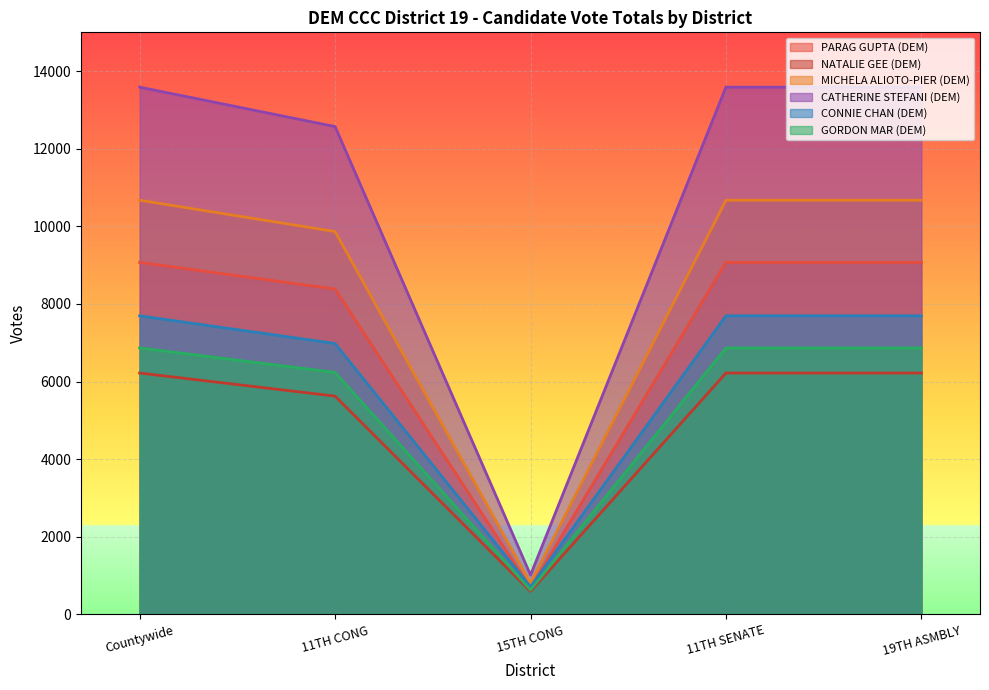

What is the sum of the CATHERINE STEFANI (DEM) values at 19TH ASMBLY and 11TH CONG?

26160